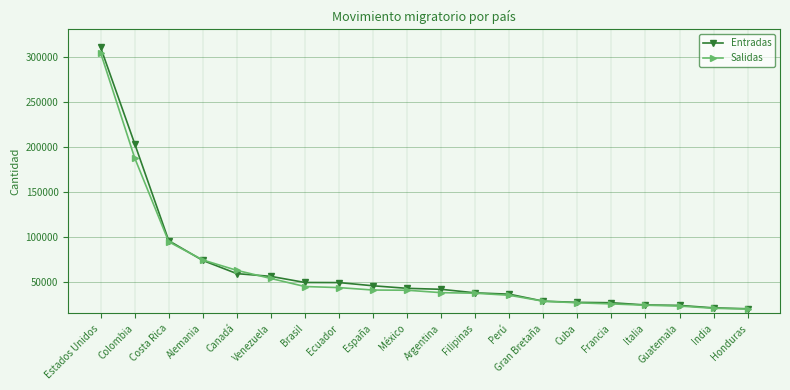

How many series are shown in this chart?

2